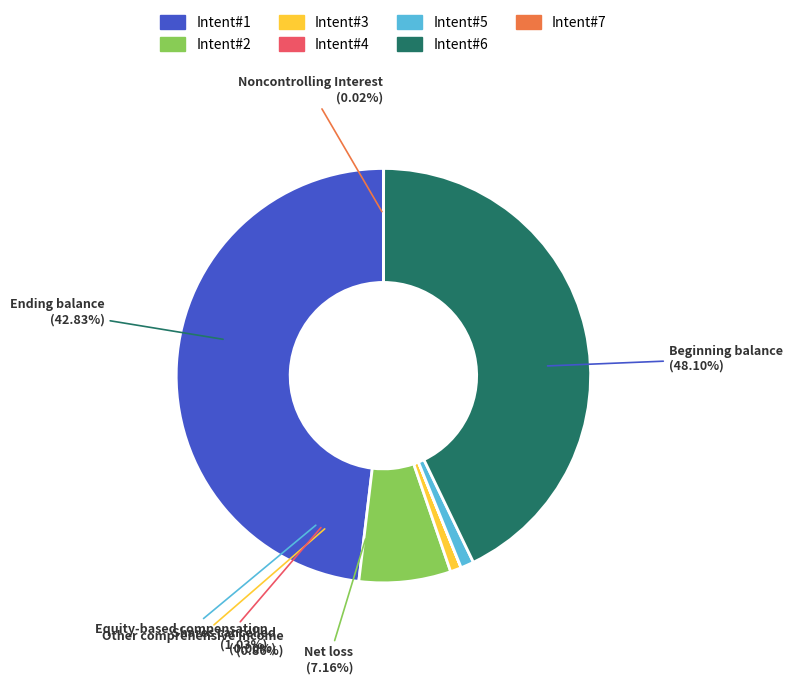

To the nearest percent, what is the average slice percentage?

14%